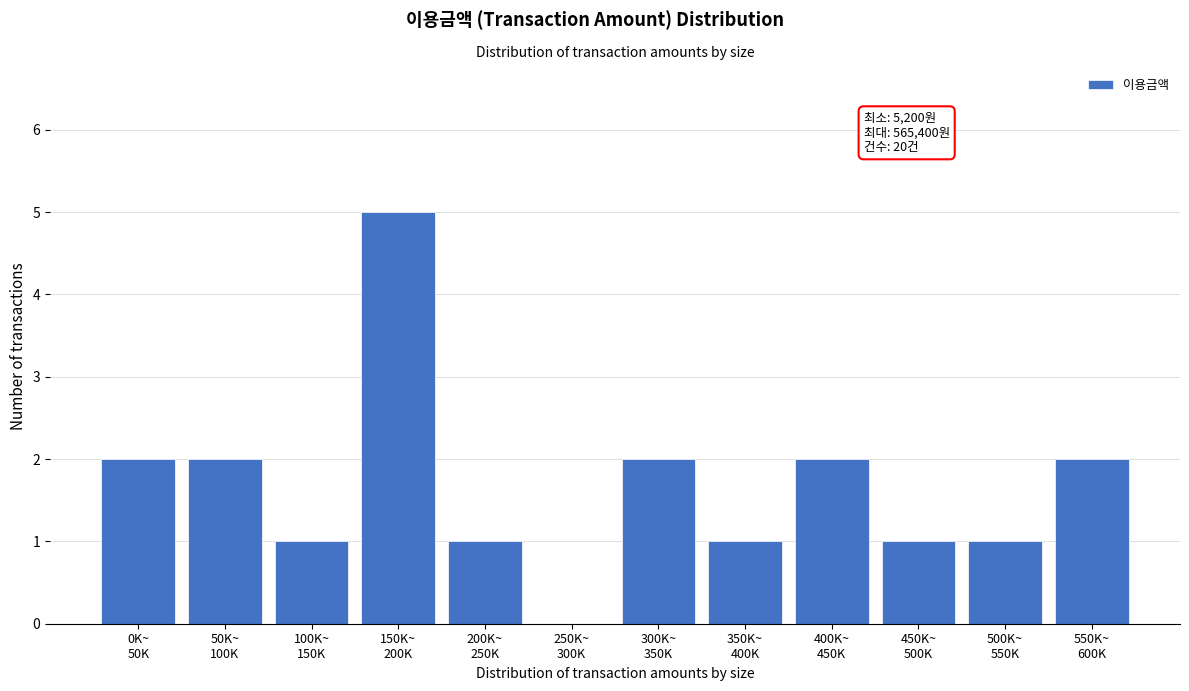

What is the sum of all values?

20